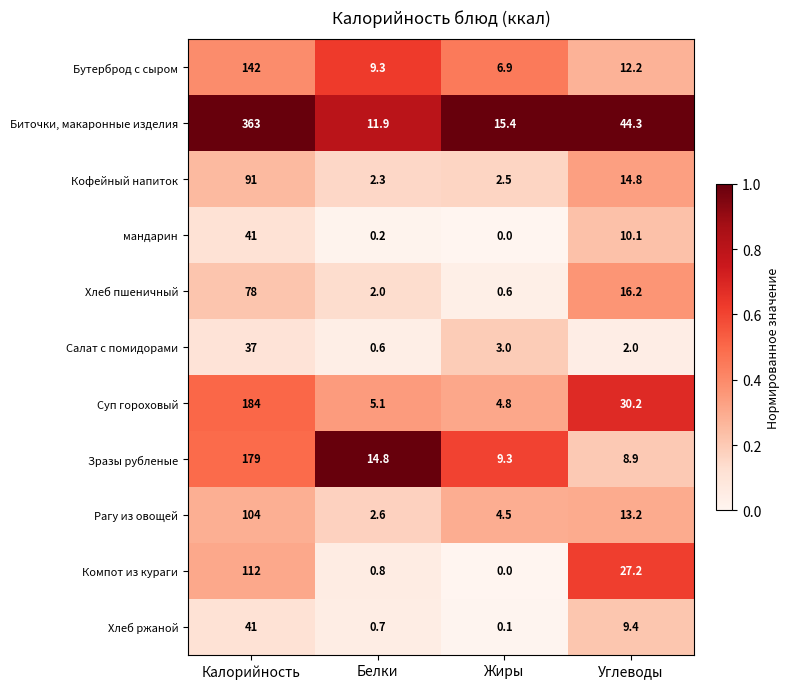

The value of Зразы рубленые at Калорийность is 179.0. True or false?

True